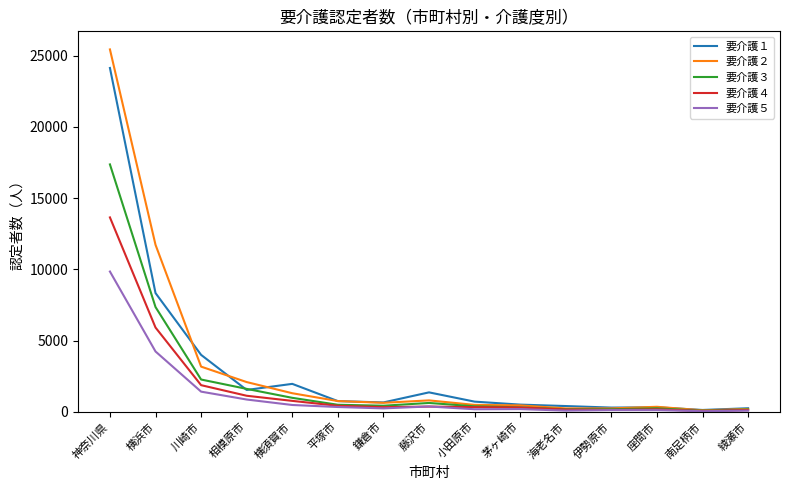

Does the chart display data point markers on the line(s)?

No